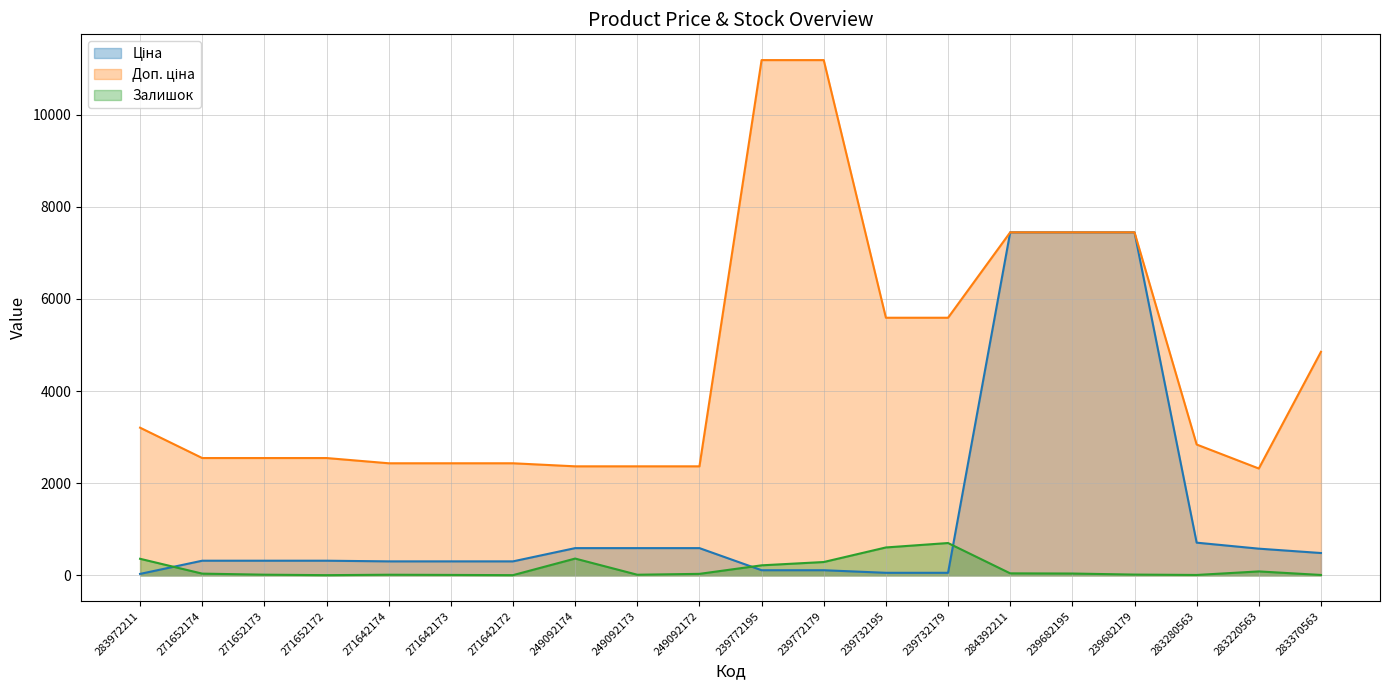

Reading left to right, list all the values displayed in this chart.

Ціна: 32.0	318.3	318.3	318.3	304.1	304.1	304.1	591.6	591.6	591.6	111.8	111.8	55.9	55.9	7444.6	7444.6	7444.6	710.0	579.8	485.1
Доп. ціна: 3205.0	2546.4	2546.4	2546.4	2432.8	2432.8	2432.8	2366.5	2366.5	2366.5	11182.0	11182.0	5591.0	5591.0	7444.6	7444.6	7444.6	2839.8	2319.2	4851.4
Залишок: 360.0	38.0	15.0	5.0	14.0	10.0	5.0	365.0	14.0	33.0	218.0	290.0	606.0	702.0	44.0	40.0	17.0	9.0	86.0	9.0